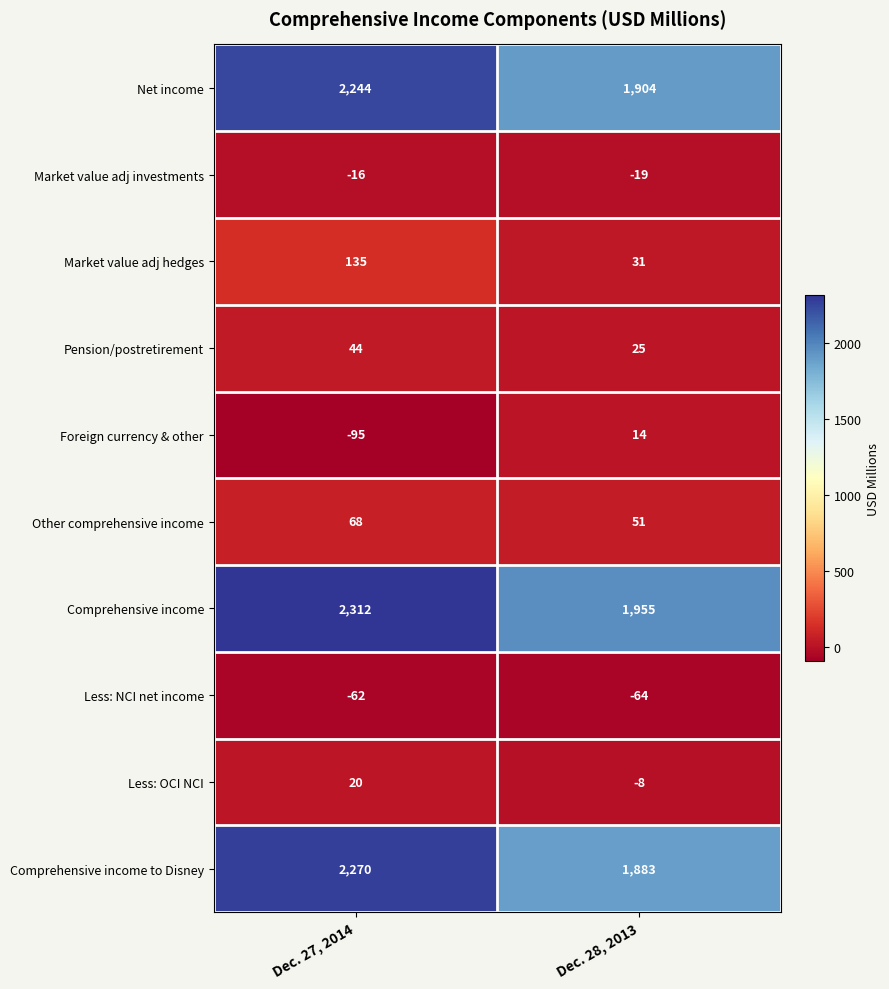

What is the total value across all series at Dec. 28, 2013?

5772